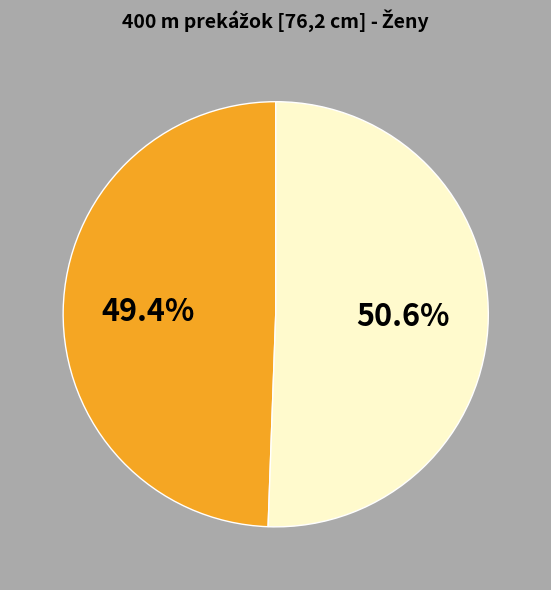

Is there a majority slice in this chart?

Yes